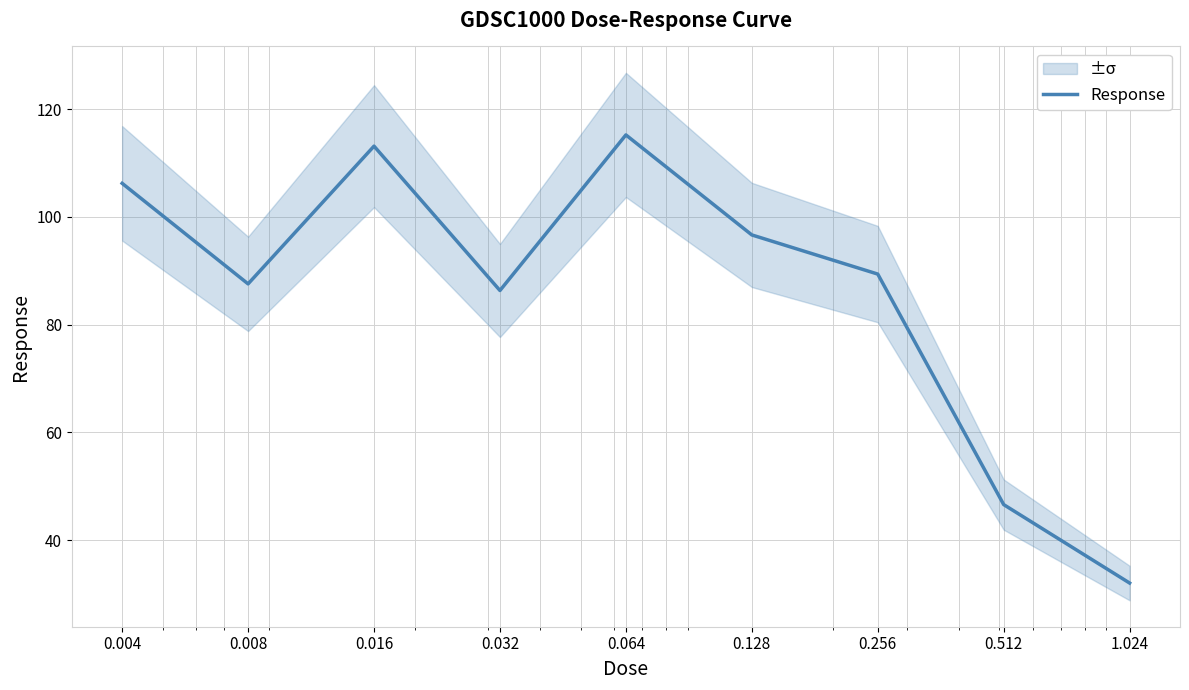

Where is the data nearest to the value 73?

0.032